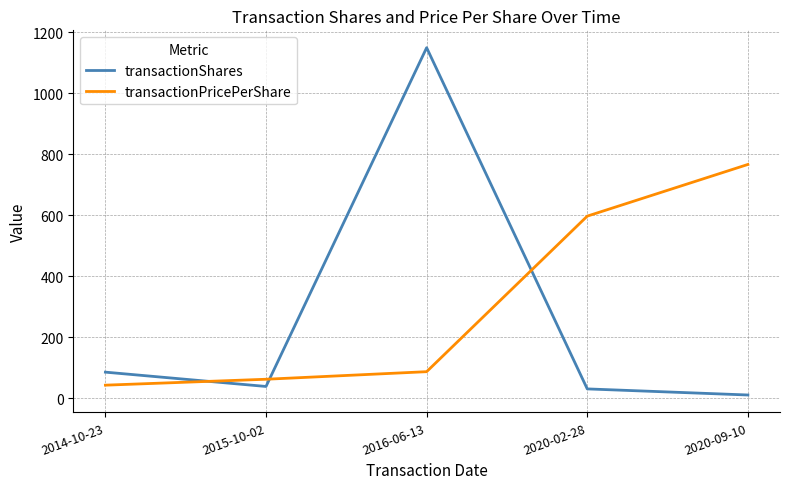

What are all the series names shown in the legend?

transactionShares, transactionPricePerShare